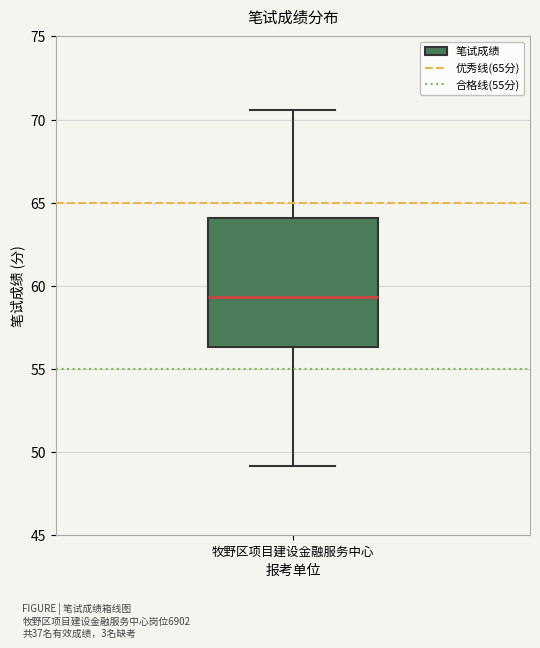

Read this box plot against the y-axis: the position of the median line, the range covered by the box, and the ends of both whiskers. The values are not printed on the chart, so give them approximately, as read against the axis.

median 59.5, box 56.5 to 64.0, whiskers 49.0 to 70.5